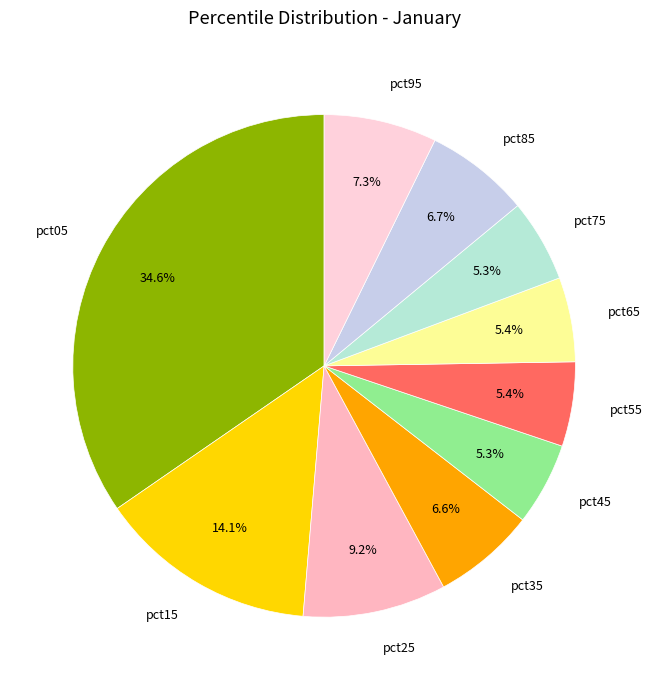

How many slices are in this pie chart?

10